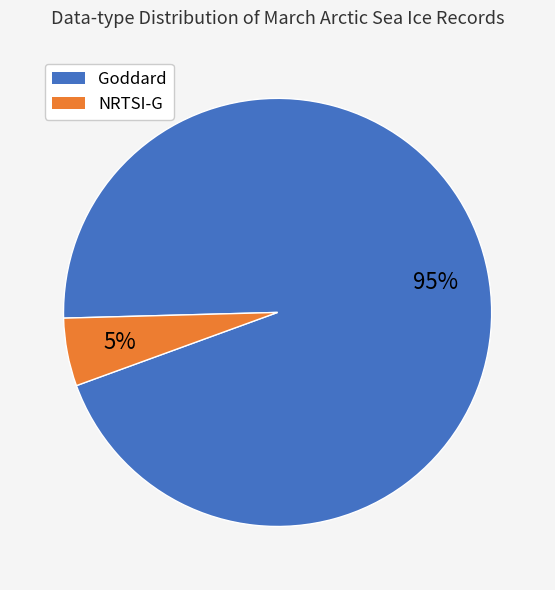

Which category has the smallest portion of the pie?

NRTSI-G